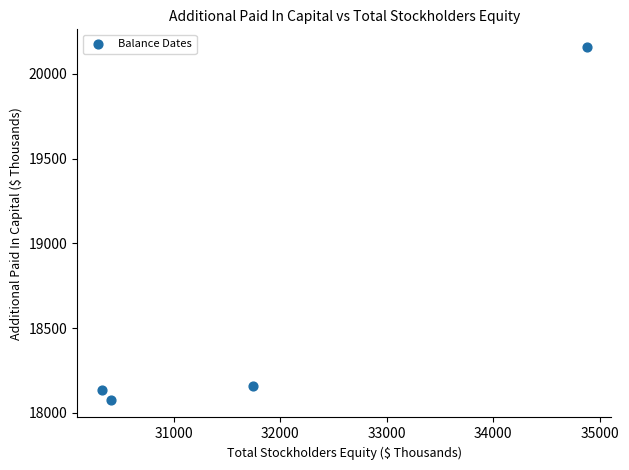

What Y value in the scatter plot is closest to 19117?

18159